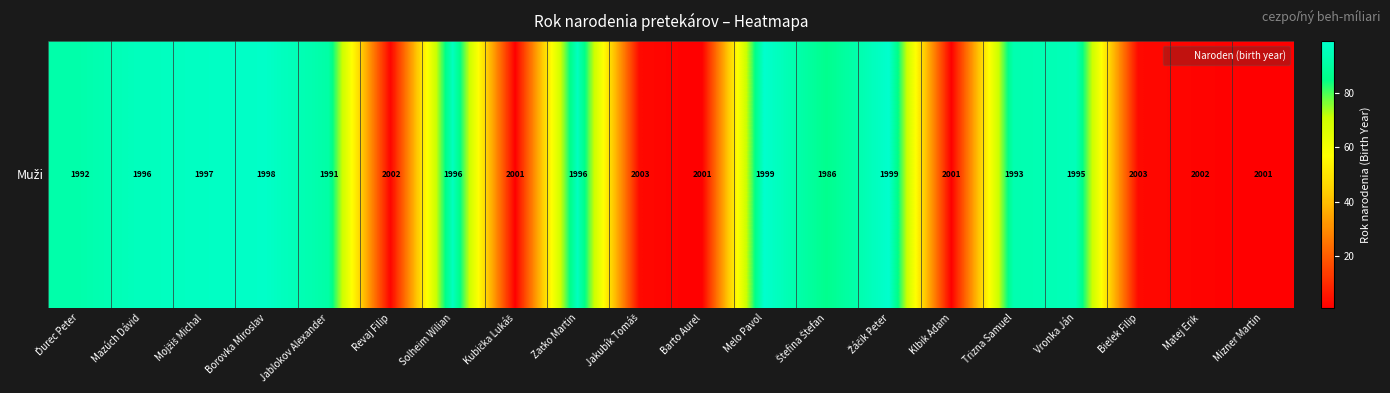

Is it true that the value at Štefina Štefan is 86?

True